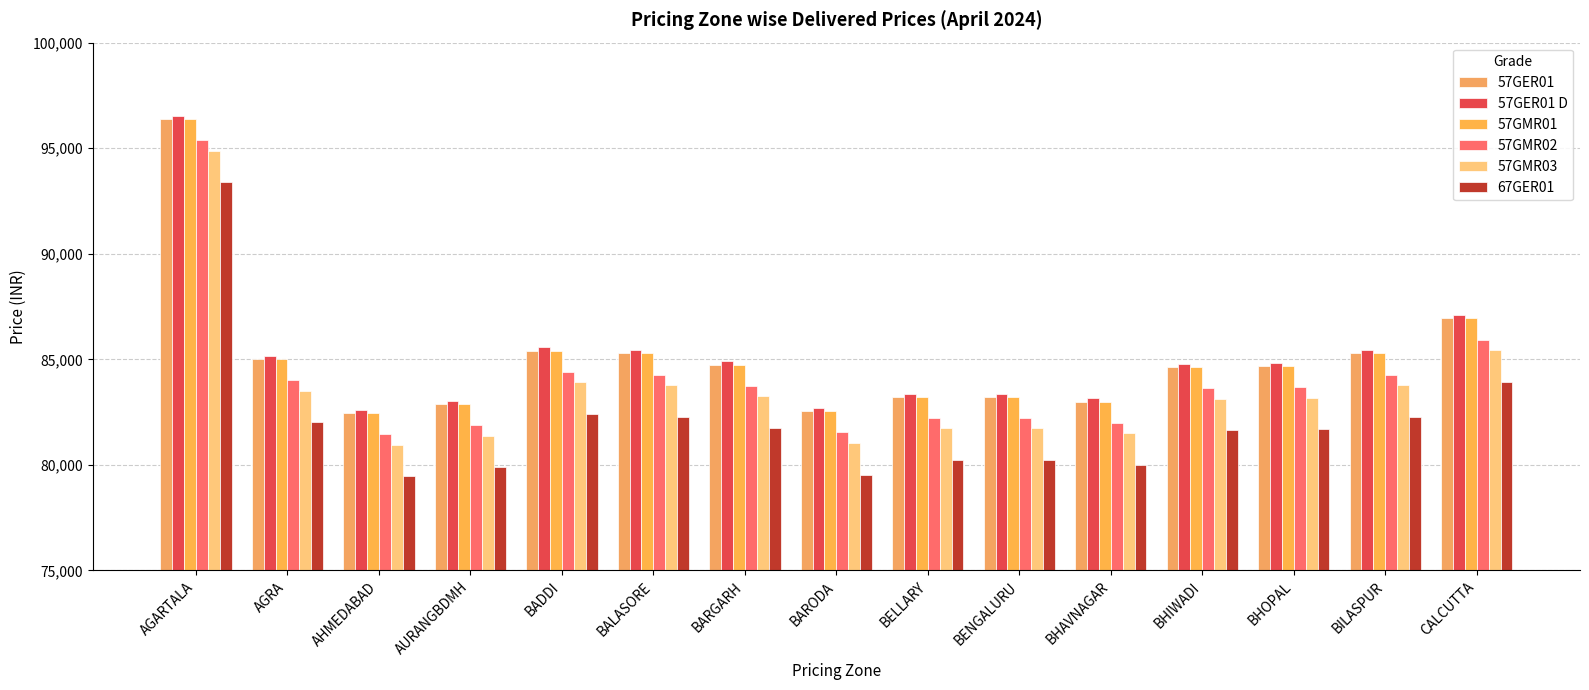

At BILASPUR, list the series in order from largest to smallest.

57GER01 D, 57GER01, 57GMR01, 57GMR02, 57GMR03, 67GER01